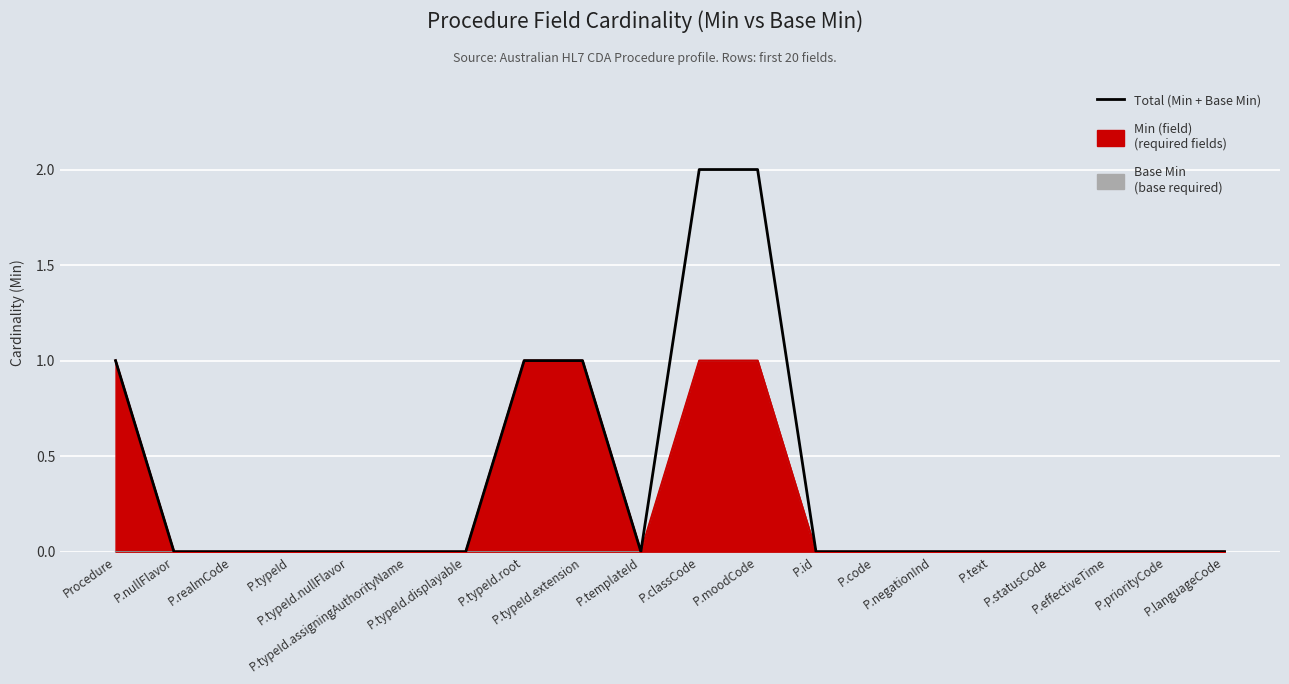

List the labels in order of value, smallest first.

P.nullFlavor, P.realmCode, P.typeId, P.typeId.nullFlavor, P.typeId.assigningAuthorityName, P.typeId.displayable, P.templateId, P.id, P.code, P.negationInd, P.text, P.statusCode, P.effectiveTime, P.priorityCode, P.languageCode, Procedure, P.typeId.root, P.typeId.extension, P.classCode, P.moodCode